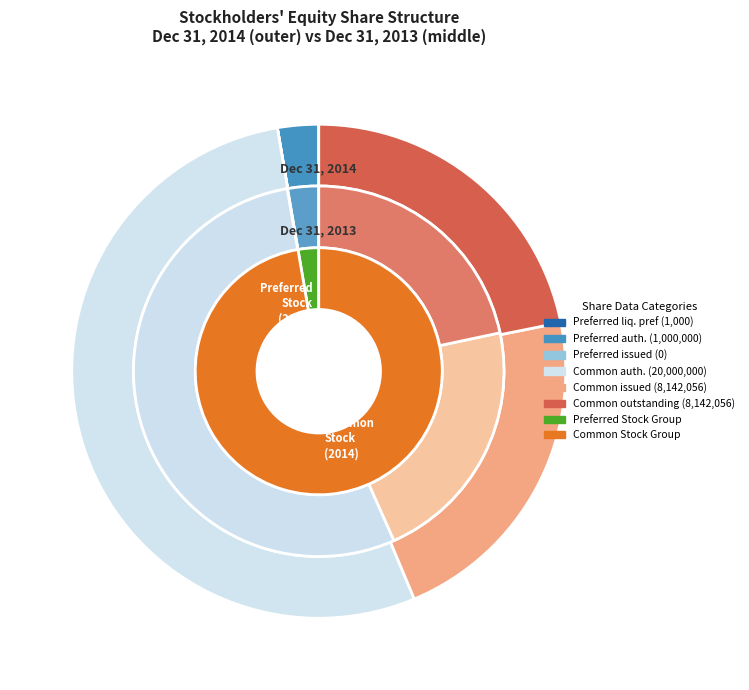

Which slice is the largest?

Common stock, shares authorized